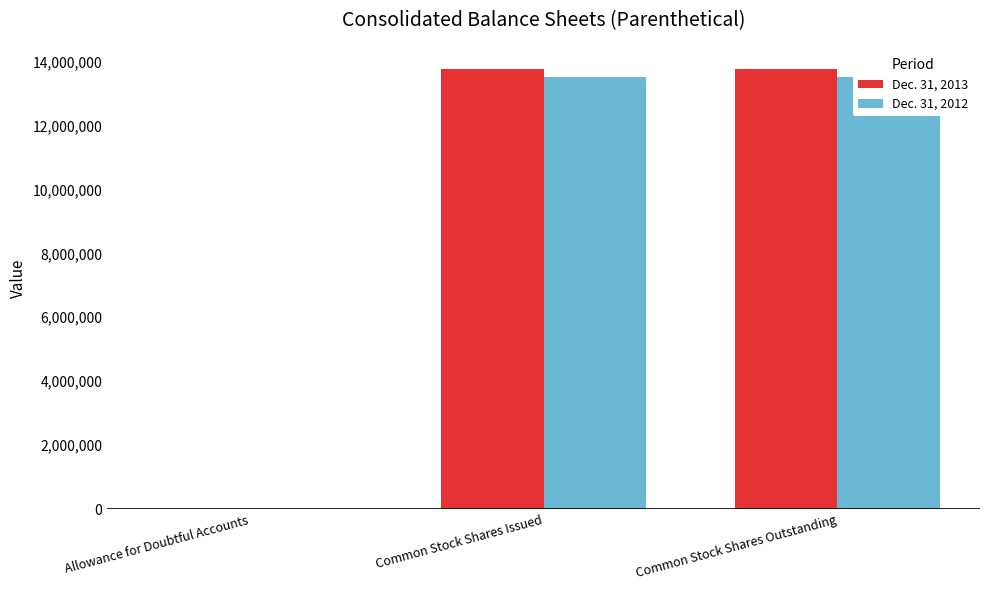

Which series has the largest total across all categories?

Dec. 31, 2013